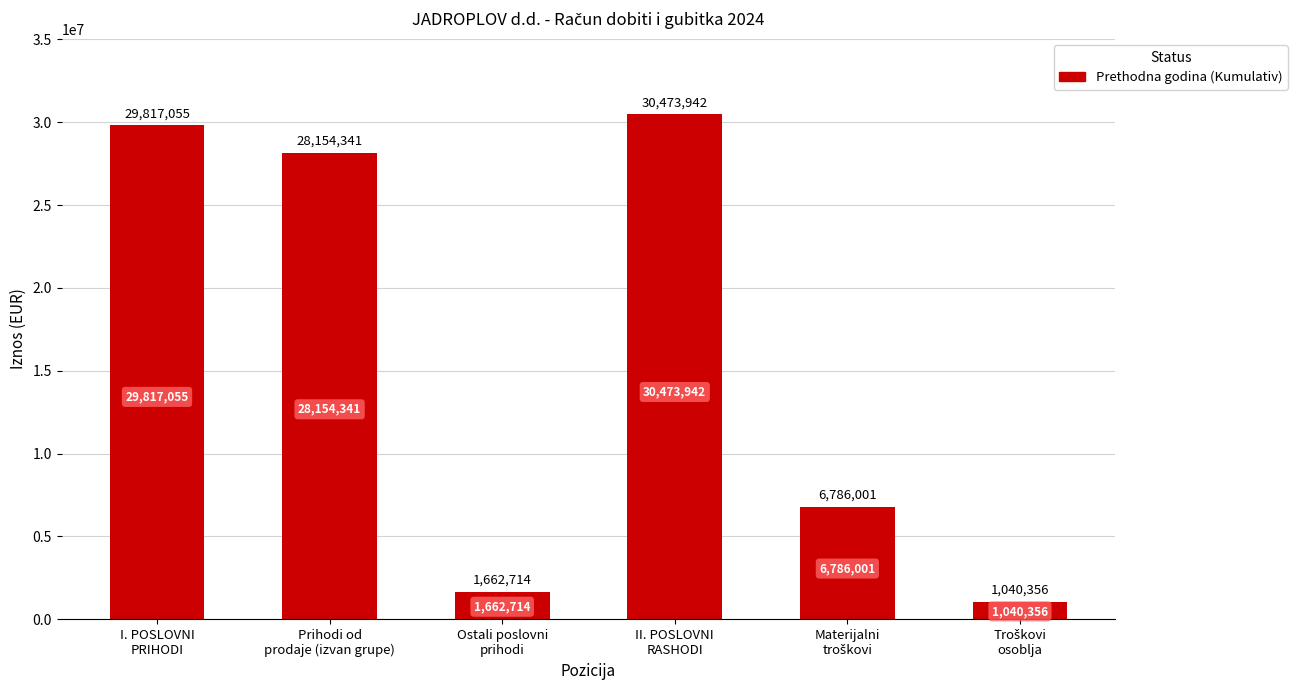

What is the value of the 2nd bar from the left?

28154341